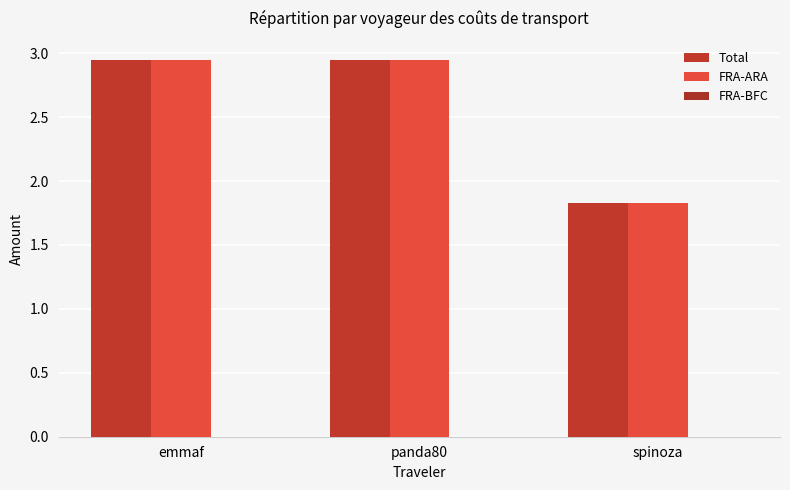

At how many categories does at least one series exceed 2?

2